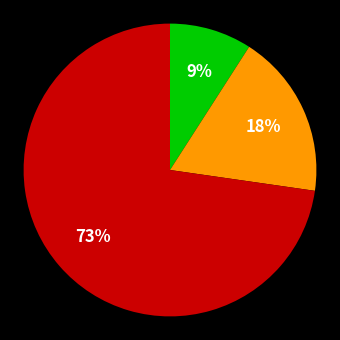

To the nearest percent, what is the difference between the largest and smallest slice percentages?

64%